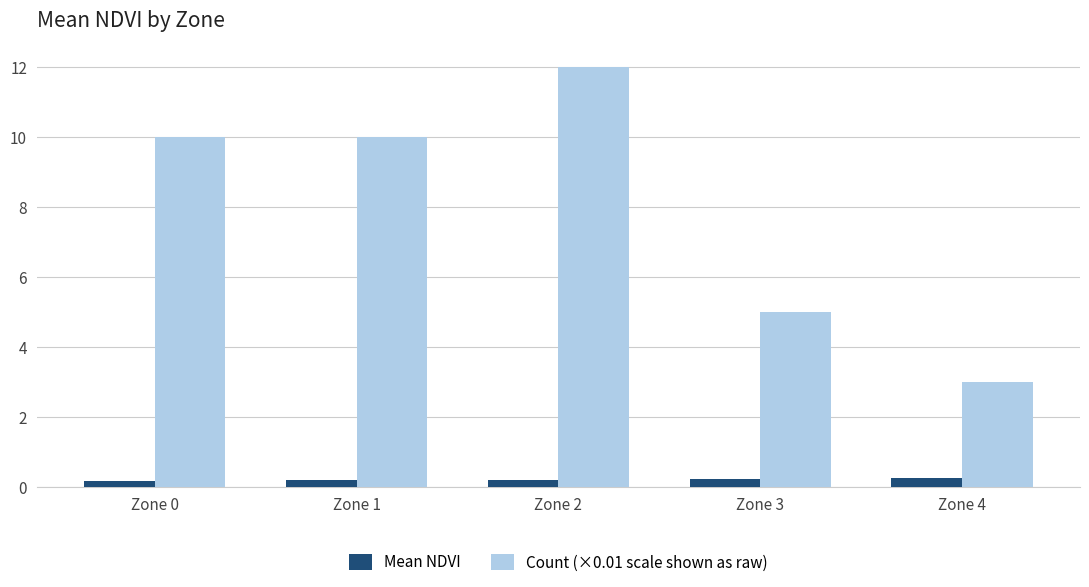

Is it true that Count (×0.01 scale shown as raw) equals 5.7 at Zone 2?

False